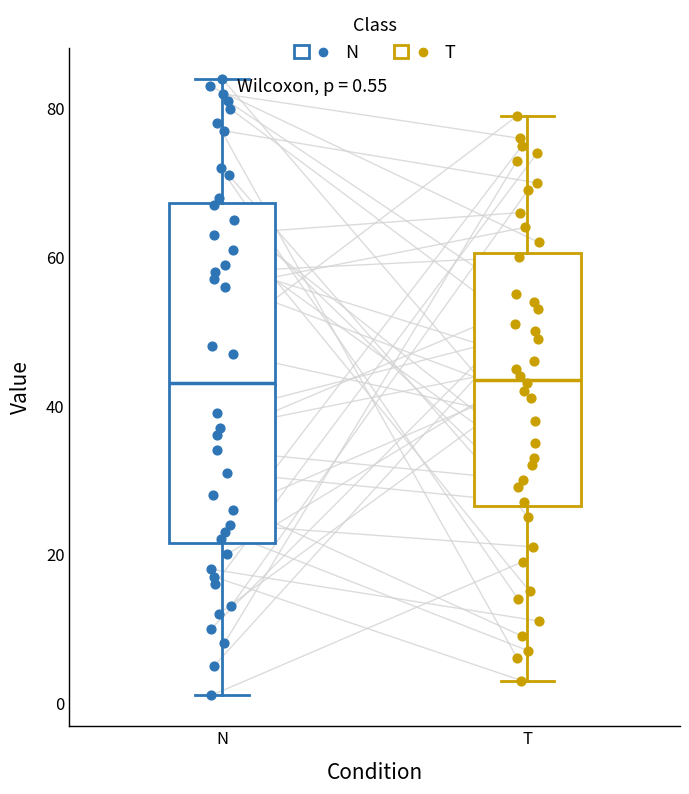

Comparing the boxes themselves (not the whiskers), which one is the tallest?

N